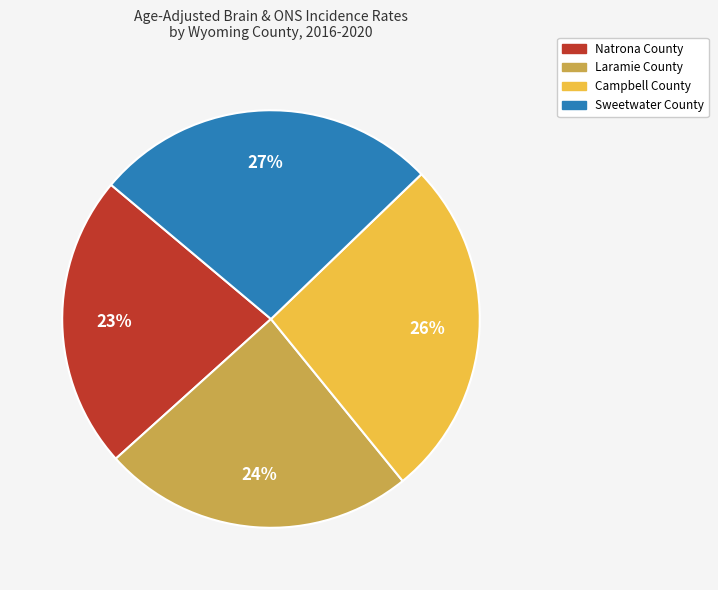

Between Campbell County and Natrona County, which is larger?

Campbell County